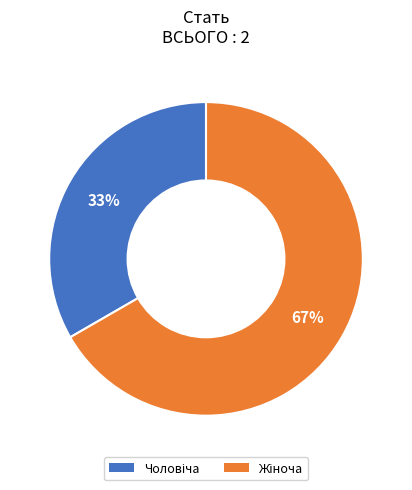

To the nearest percent, what is the average slice percentage?

50%